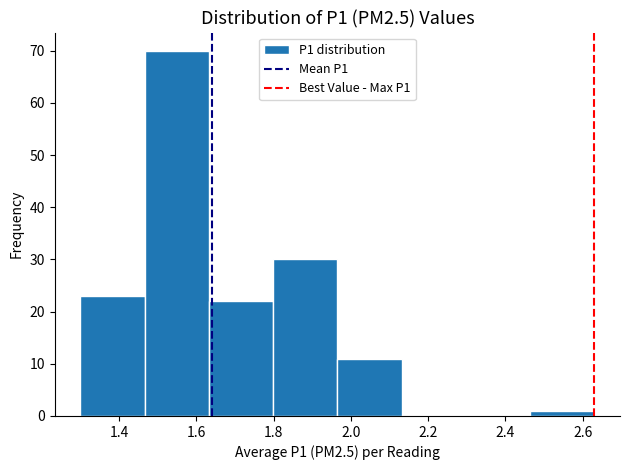

How tall is the bar that spans 2.46 to 2.64 on the x-axis? Neither the bar edges nor the heights are printed on the chart, so give them approximately, as read against the axes.

1